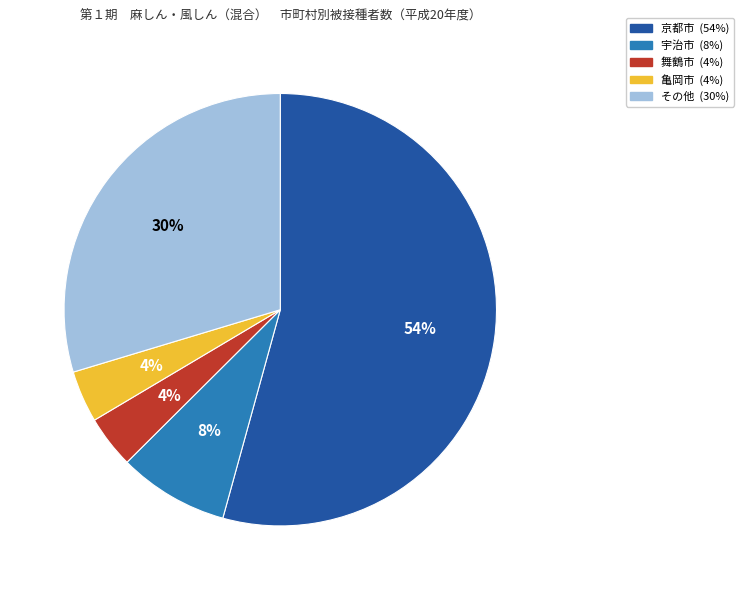

Count the number of slices in the pie.

5